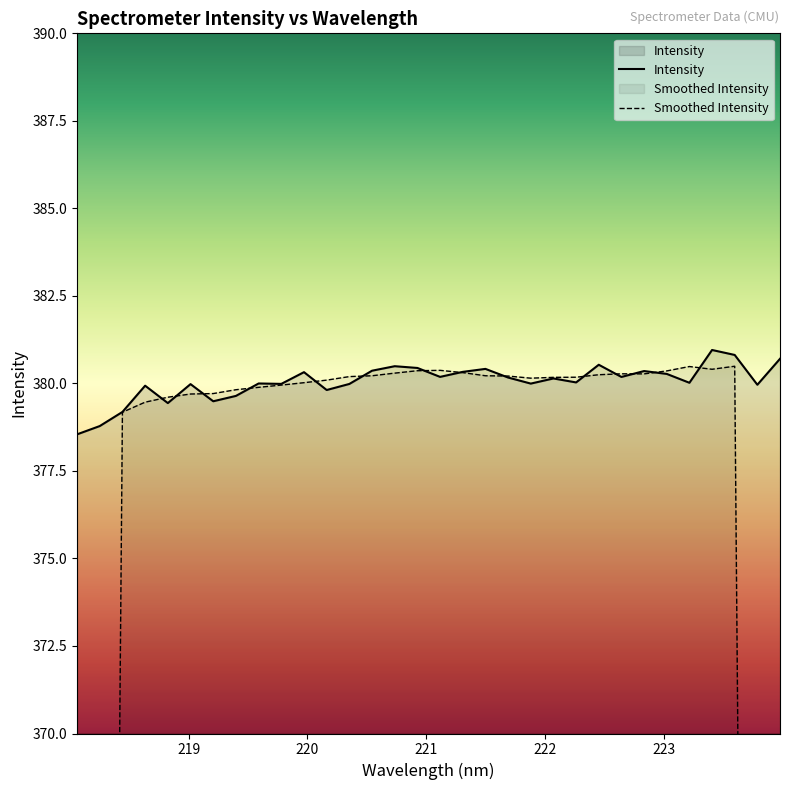

Does the chart have visible grid lines?

No